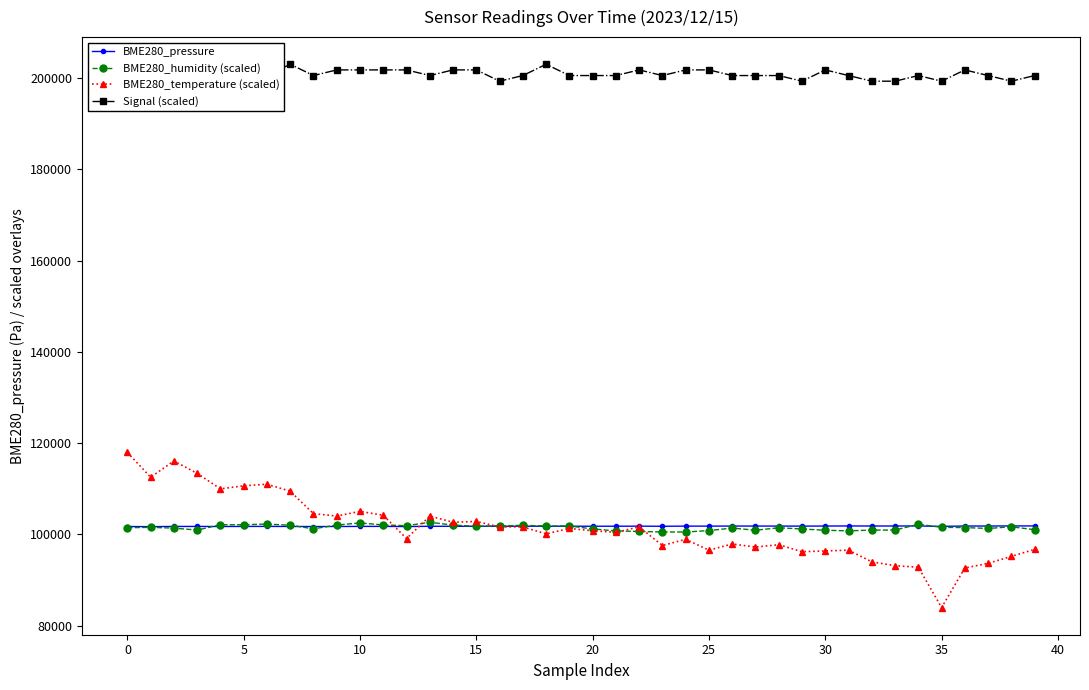

Is it true that Signal (scaled) equals 201816.0 at 36?

True